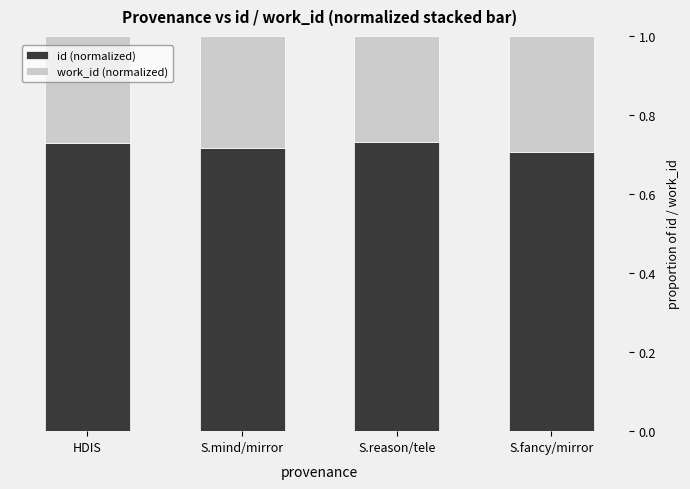

What is the total value across all series at S.reason/tele?

1.0